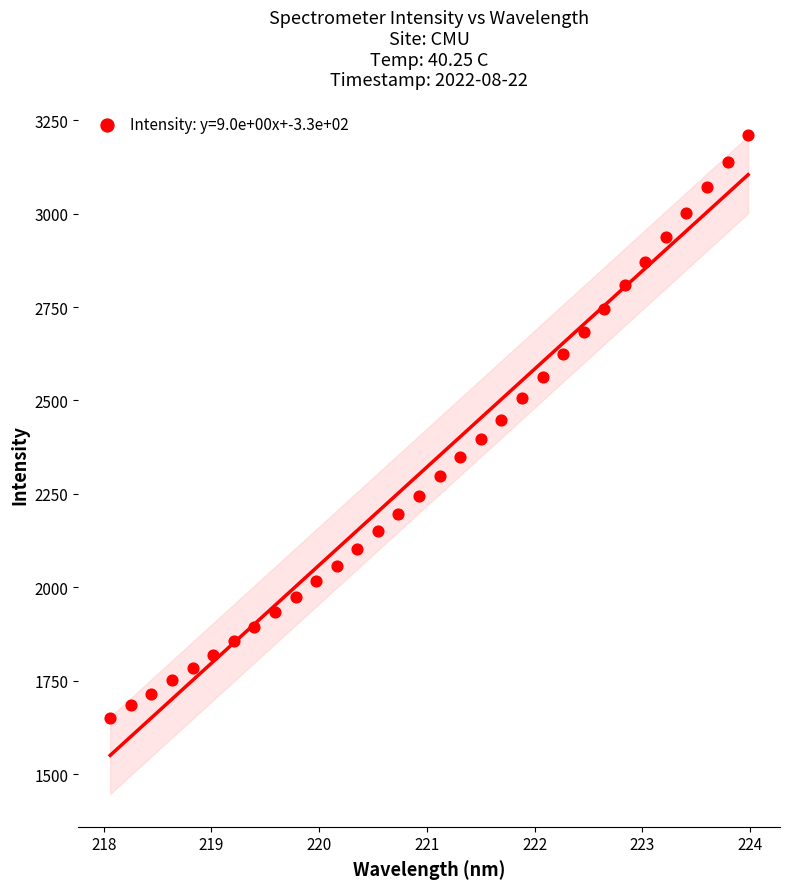

What is the range of X values (max minus min)?

5.9